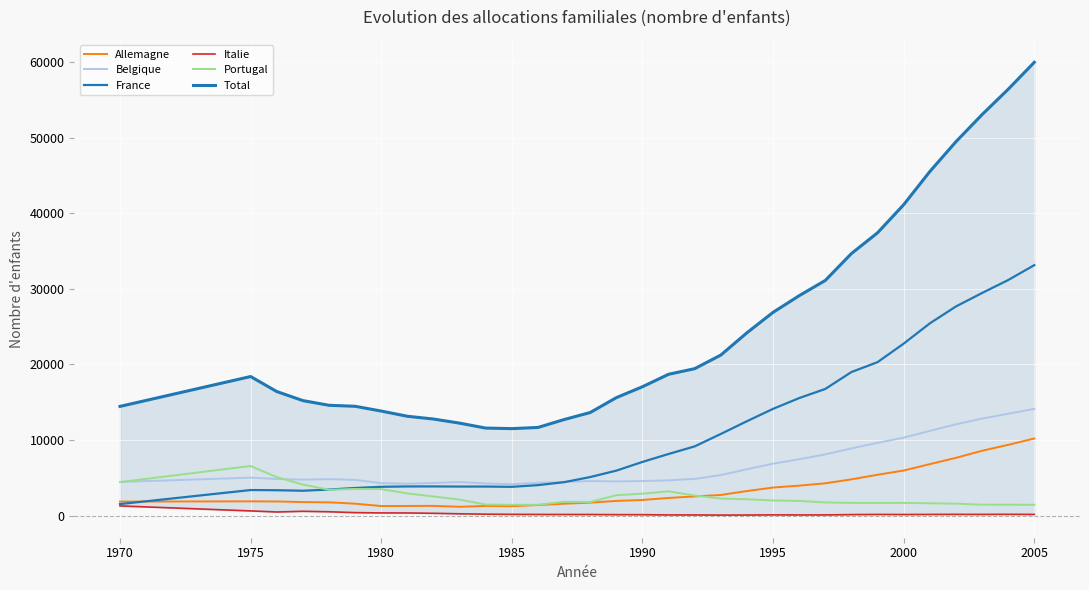

What position from the left is 2000?

27